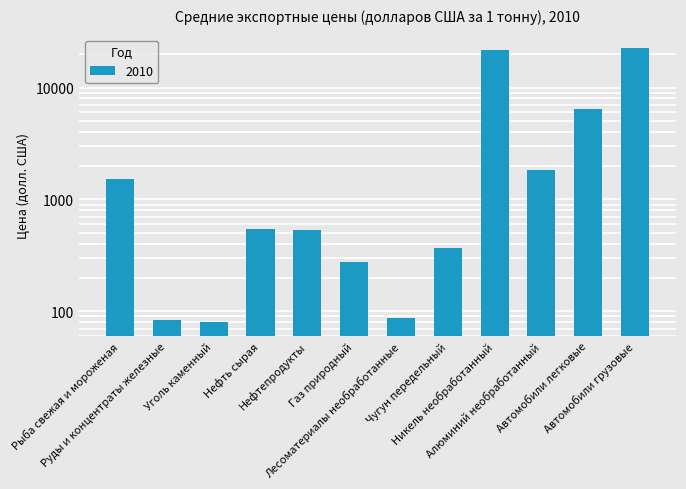

What is the label of the 3rd bar from the right?

Алюминий необработанный